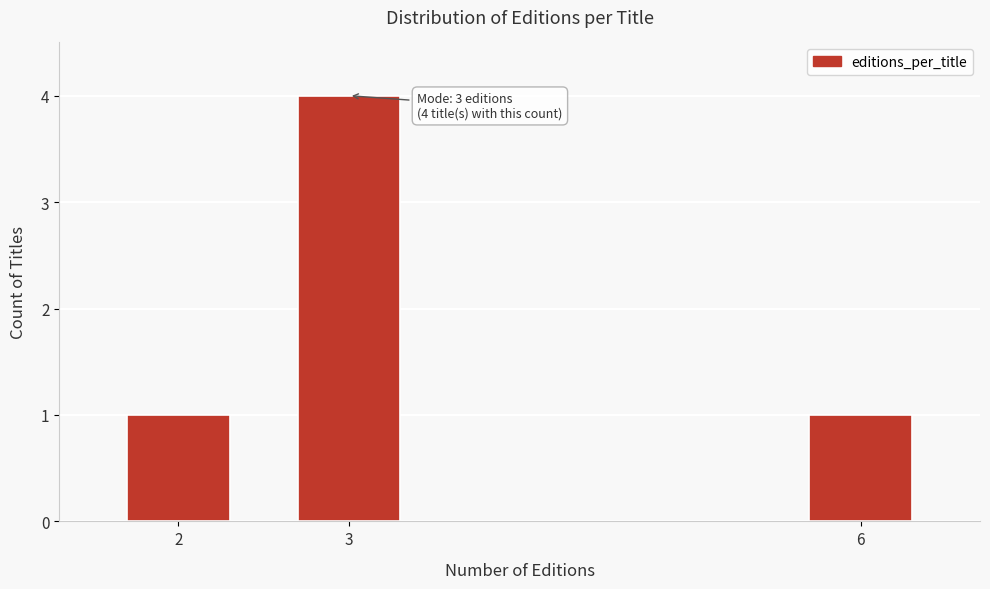

Reading left to right, what are all the values shown in this chart?

2=1	3=4	6=1